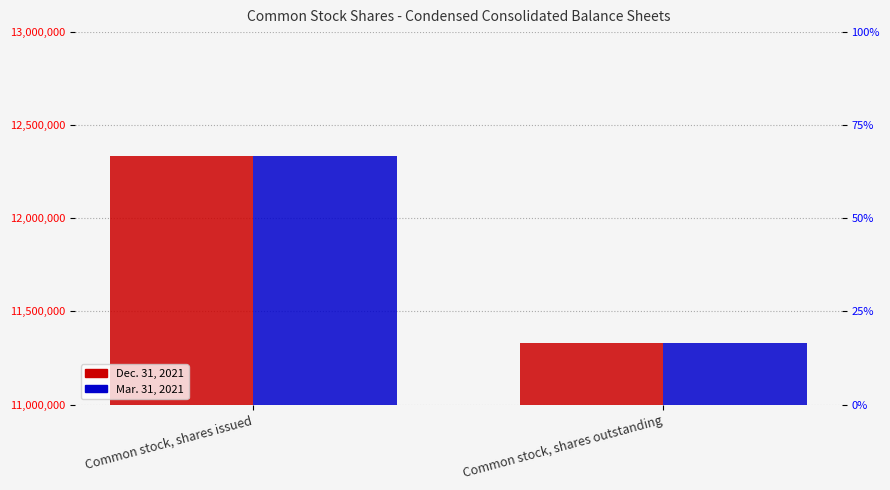

What is the difference between the Dec. 31, 2021 values at Common stock, shares outstanding and Common stock, shares issued?

1001344